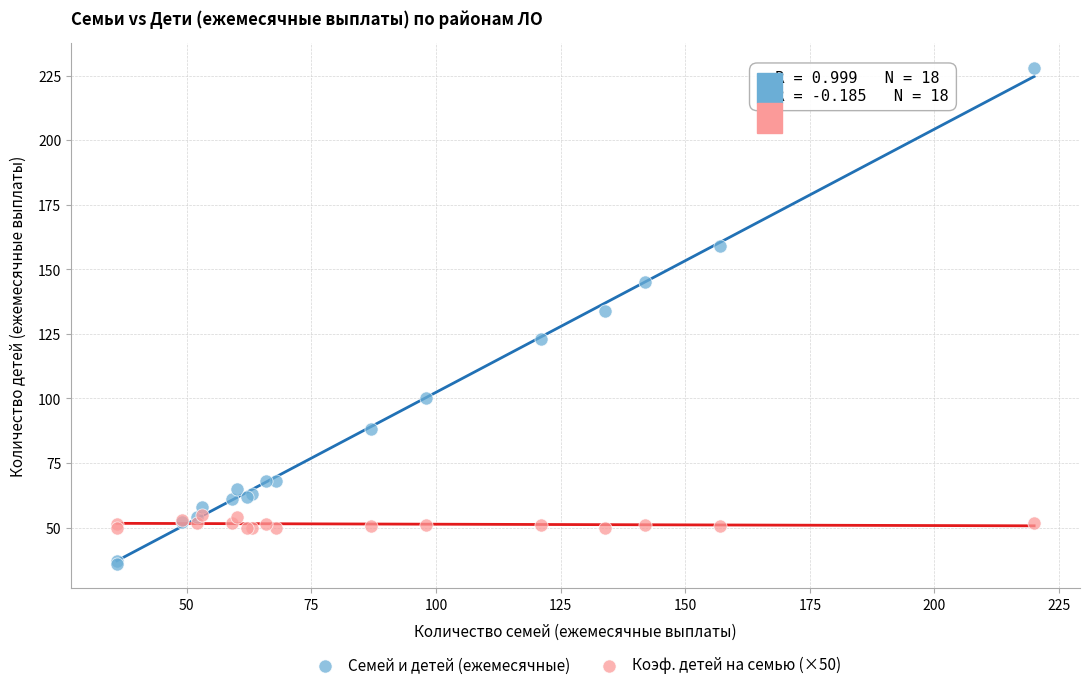

Which series contains the highest Y value?

Семей и детей (ежемесячные)